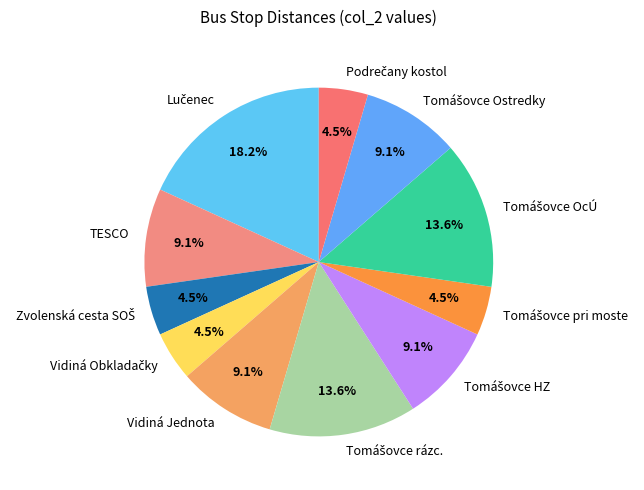

What percentage is NOT represented by Vidiná Jednota?

90.9%